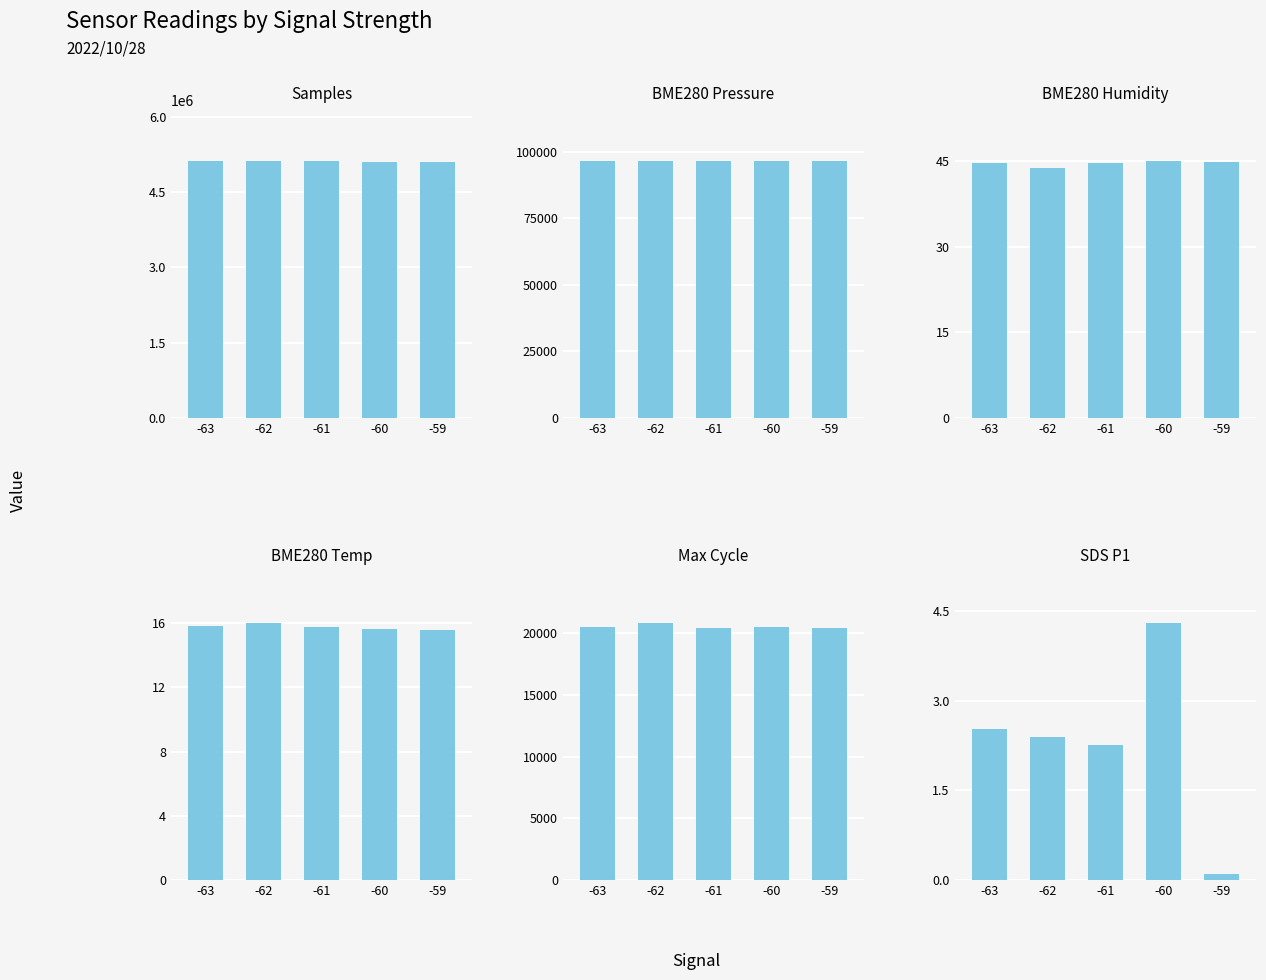

The BME280 Pressure series shows 46542.1 at -62. True or false?

False